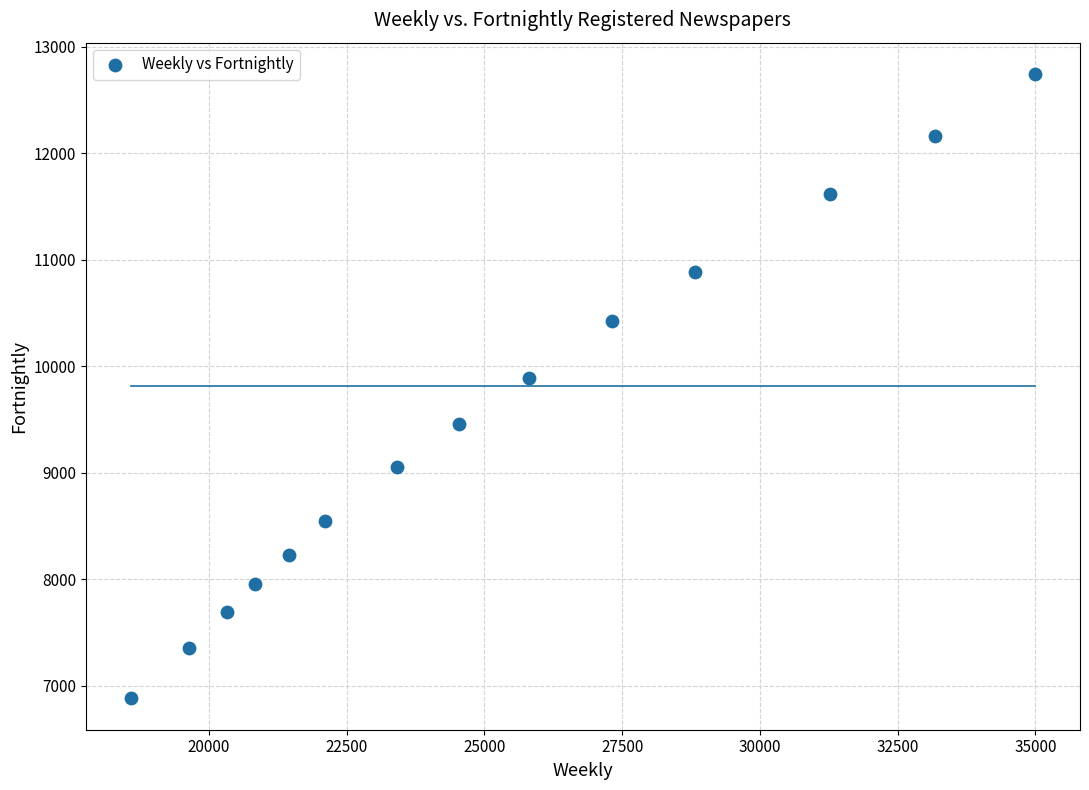

What Y value in the scatter plot is closest to 9814?

9892